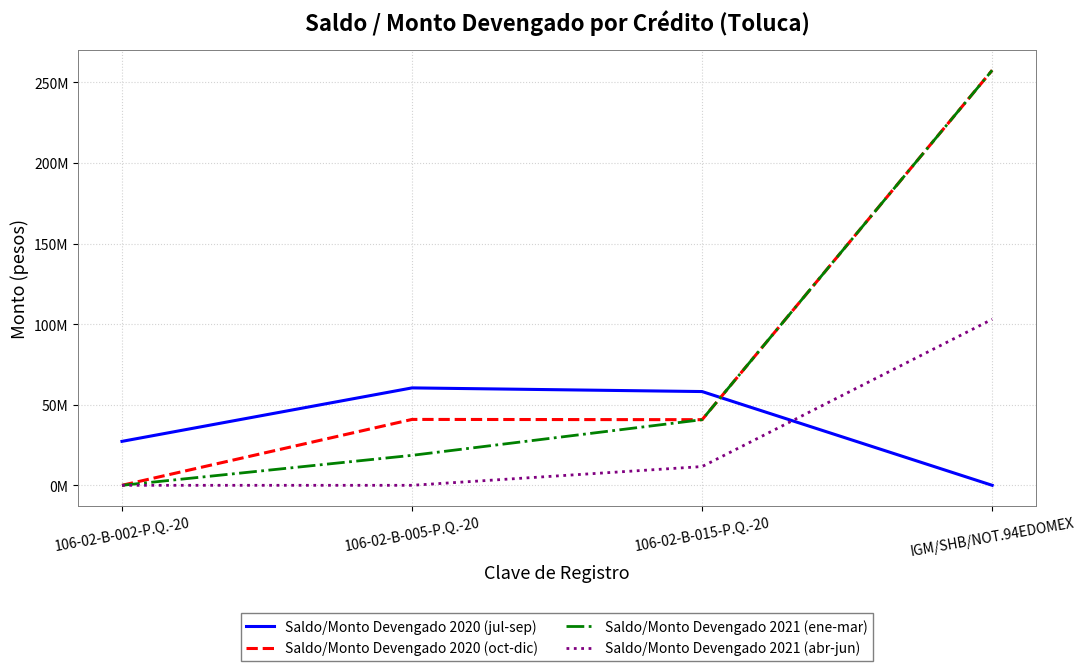

Which label corresponds to the largest value in the chart?

IGM/SHB/NOT.94EDOMEX